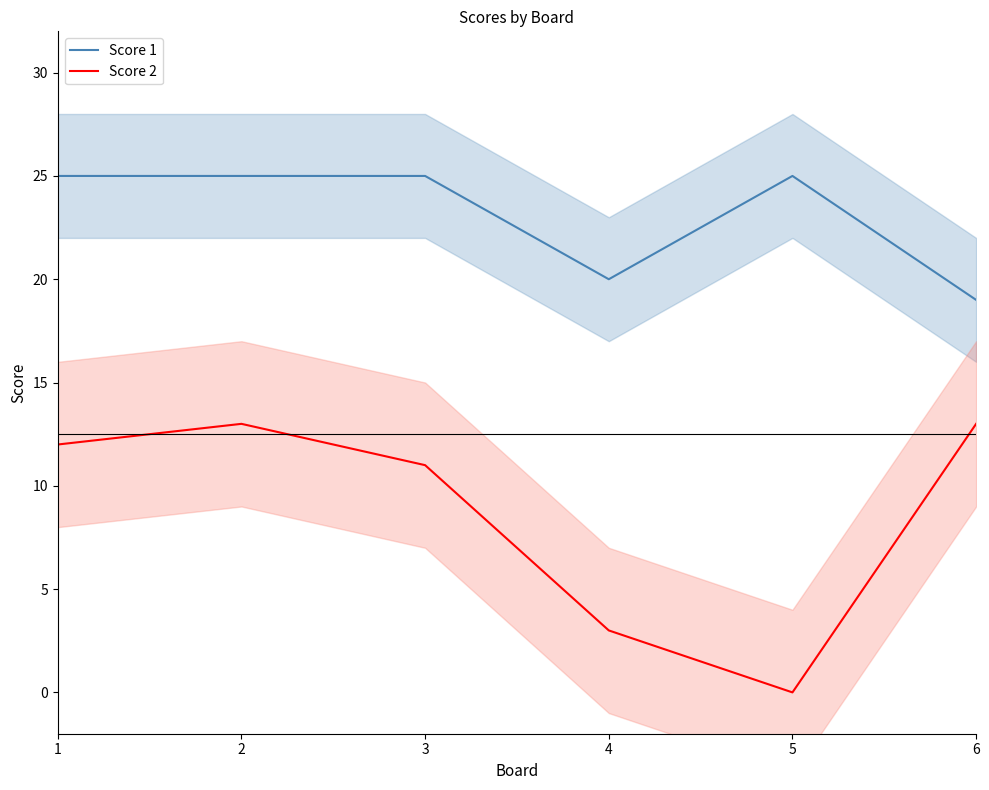

True or false: Score 1 has more than 1 interior local peaks.

False